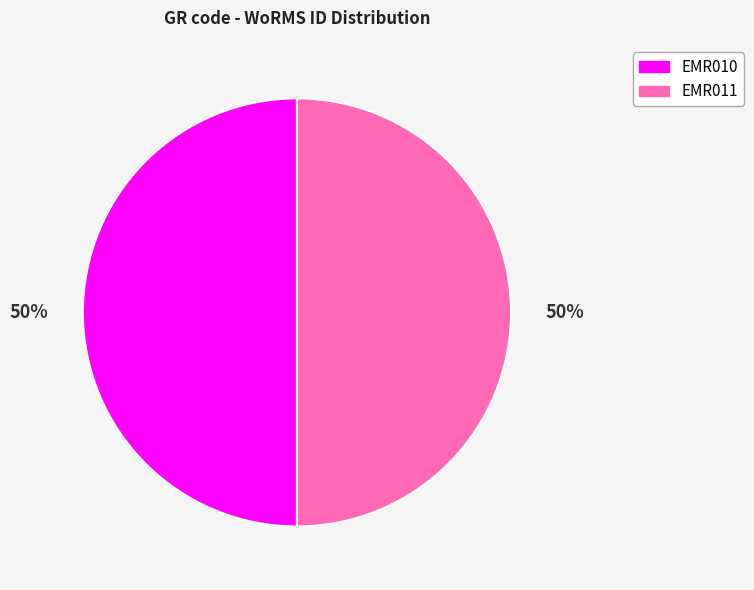

Do EMR010 and EMR011 together represent more than half of the pie?

Yes